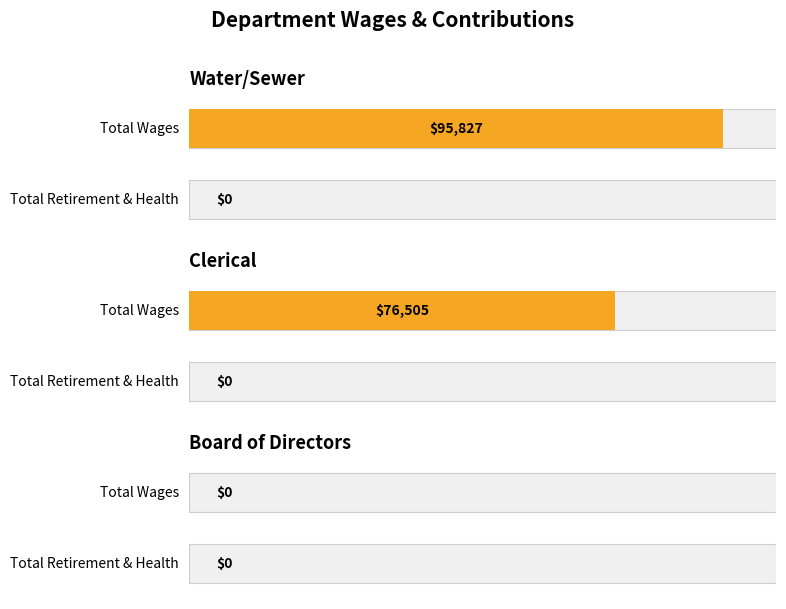

Does the chart contain stacked bars?

No